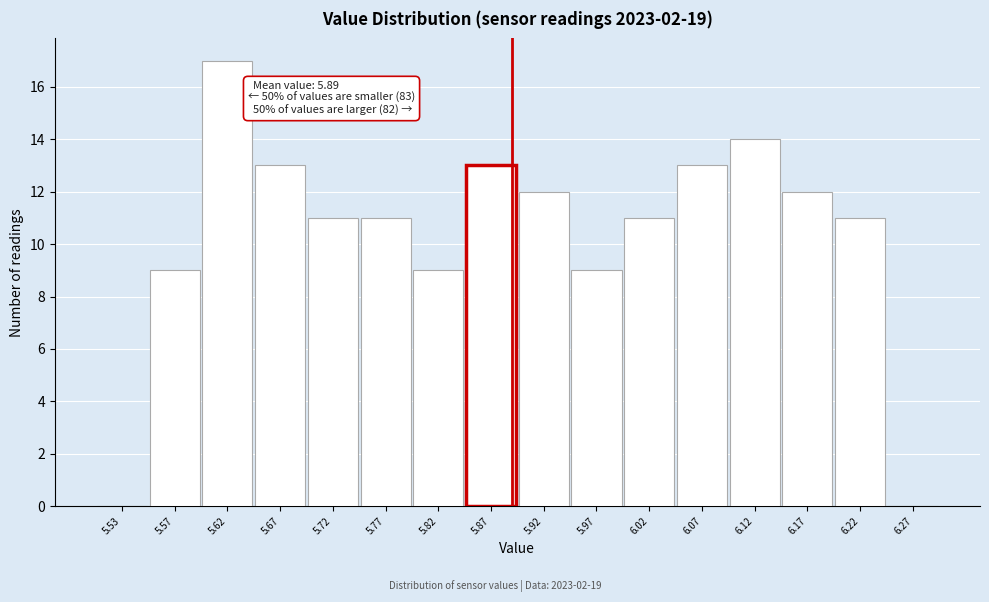

Which range on the x-axis has the tallest bar?

5.60 to 5.65